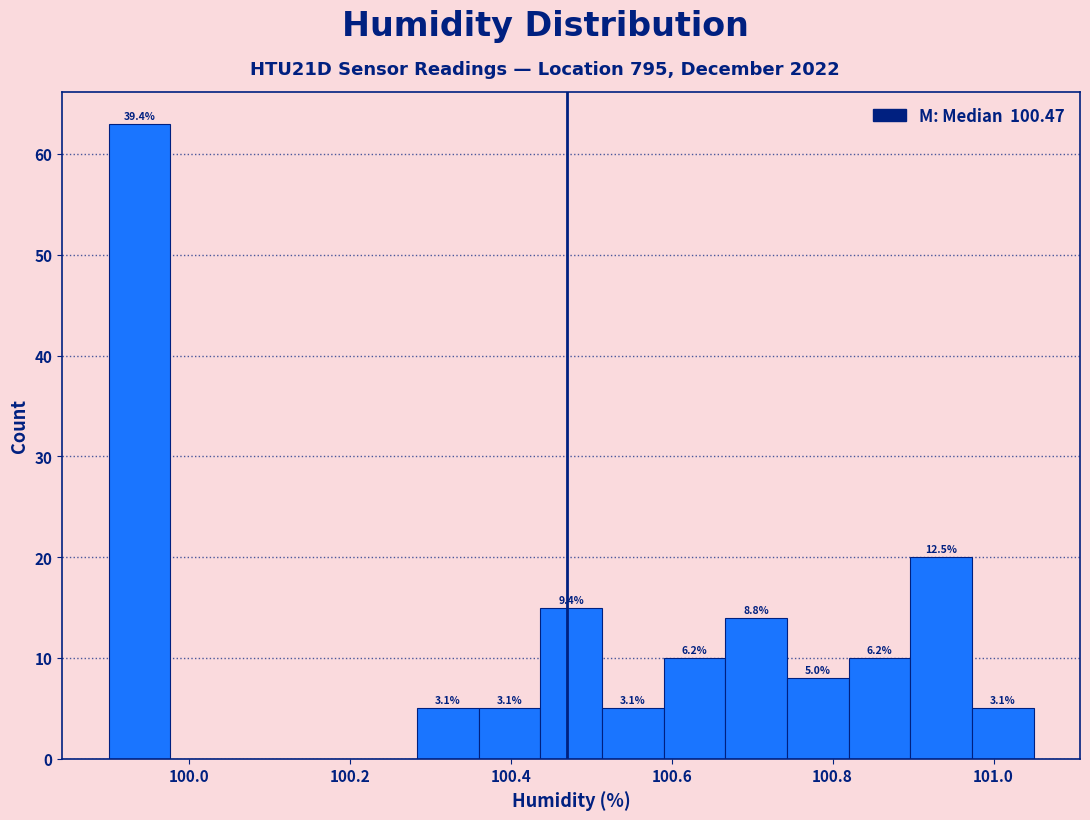

Read against the x-axis, roughly where is the centre of the tallest bar?

99.94